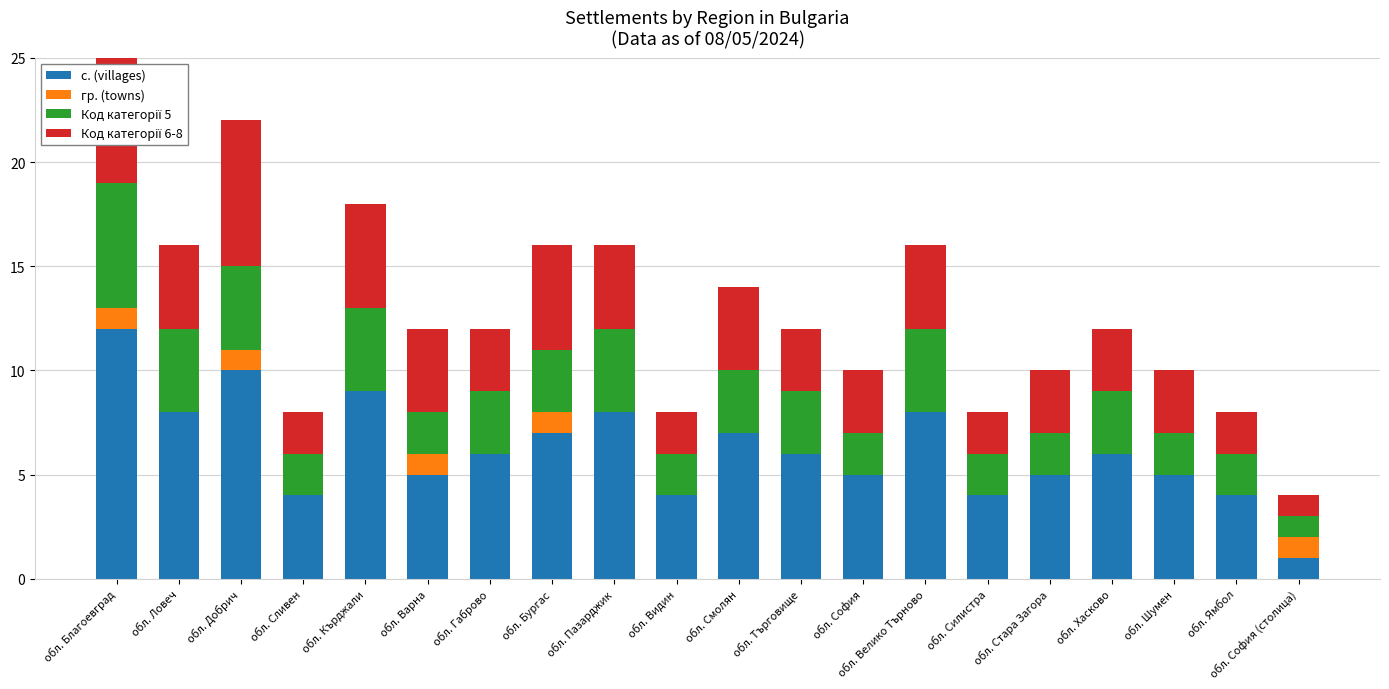

What are all the series names shown in the legend?

с. (villages), гр. (towns), Код категорії 5, Код категорії 6-8